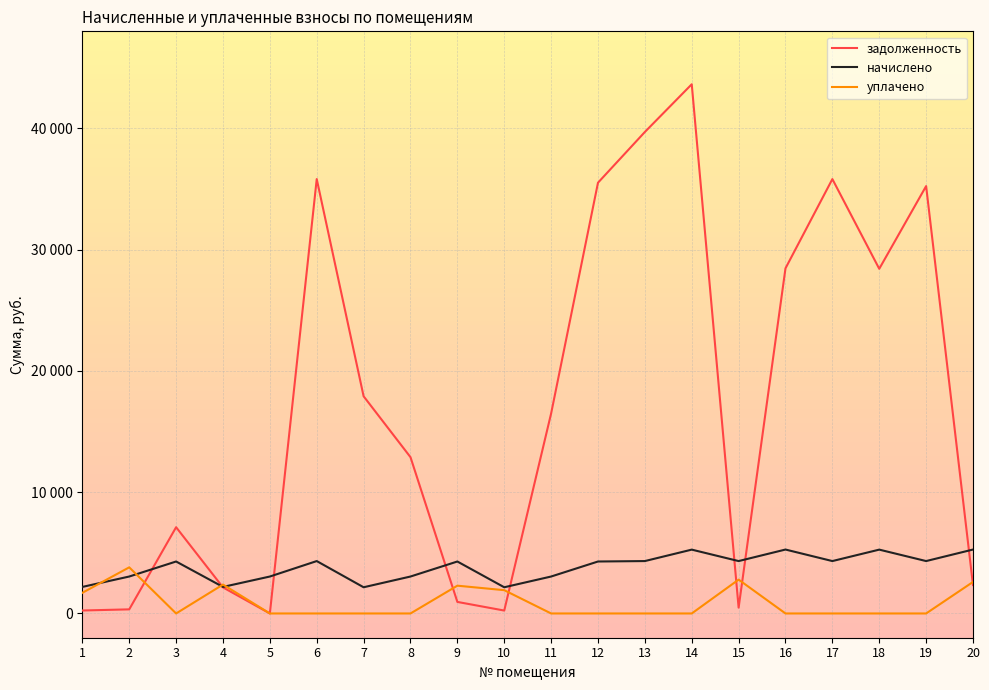

Reading left to right, transcribe all the data shown in this chart.

задолженность: 244.3	338.4	7110.2	2149.6	0.0	35812.8	17906.4	12885.7	952.0	240.0	16486.0	35514.5	39697.8	43632.0	480.0	28457.3	35812.8	28416.4	35234.5	2342.4
начислено: 2188.8	3045.6	4284.0	2188.8	3045.6	4320.0	2160.0	3045.6	4284.0	2160.0	3045.6	4284.0	4320.0	5263.2	4320.0	5270.4	4320.0	5263.2	4320.0	5270.4
уплачено: 1704.0	3802.9	0.0	2383.7	0.0	0.0	0.0	0.0	2290.8	1920.0	0.0	0.0	0.0	0.0	2790.0	0.0	0.0	0.0	0.0	2598.6